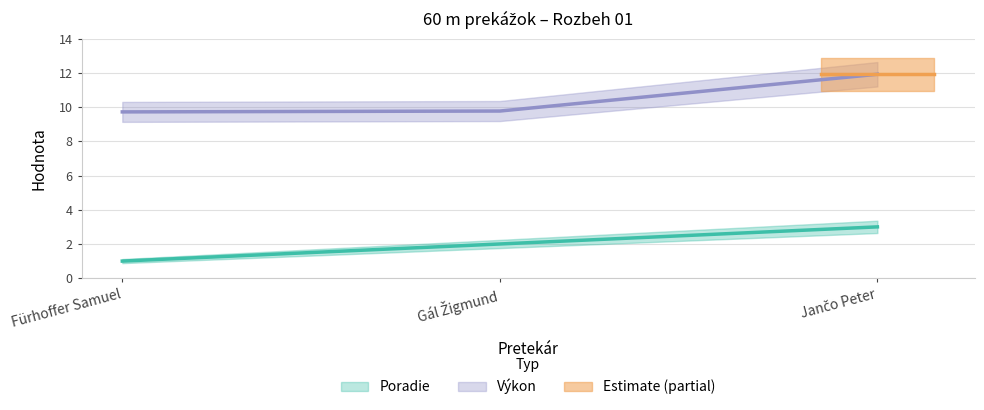

What is the value of the Poradie point at the 1st from the left?

1.0